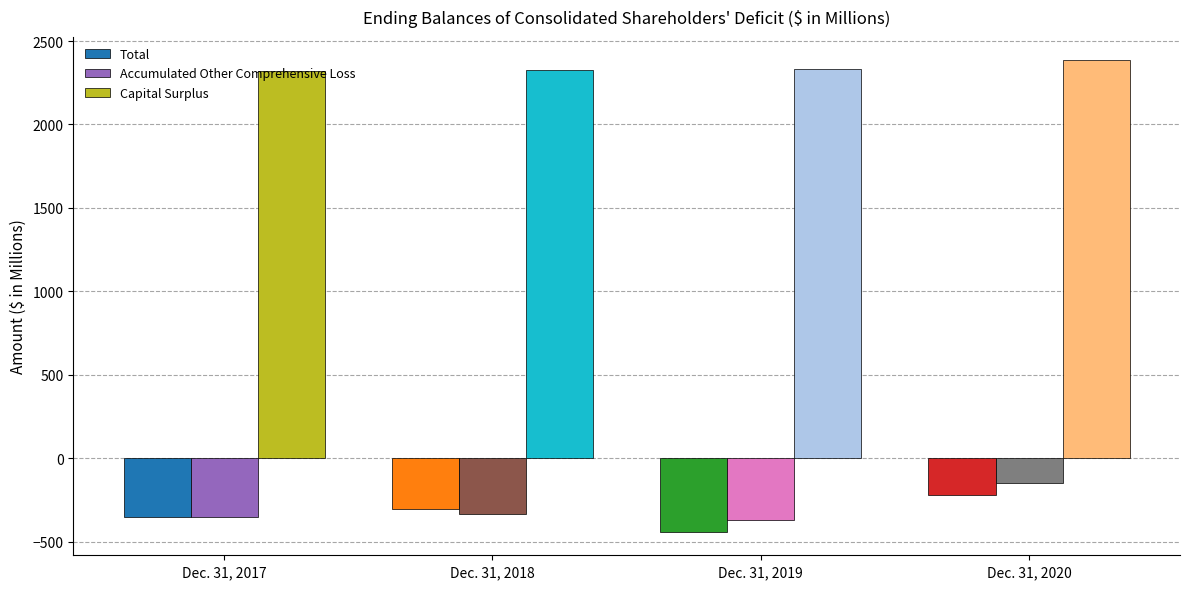

What are all the series names shown in the legend?

Total, Accumulated Other Comprehensive Loss, Capital Surplus